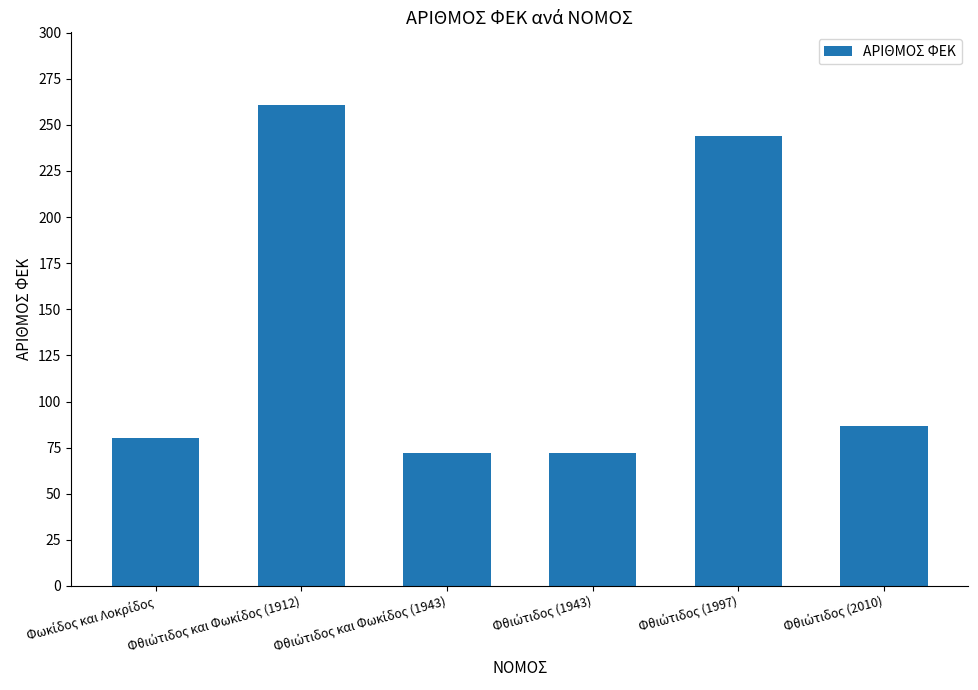

What is the value of the 4th bar from the left?

72